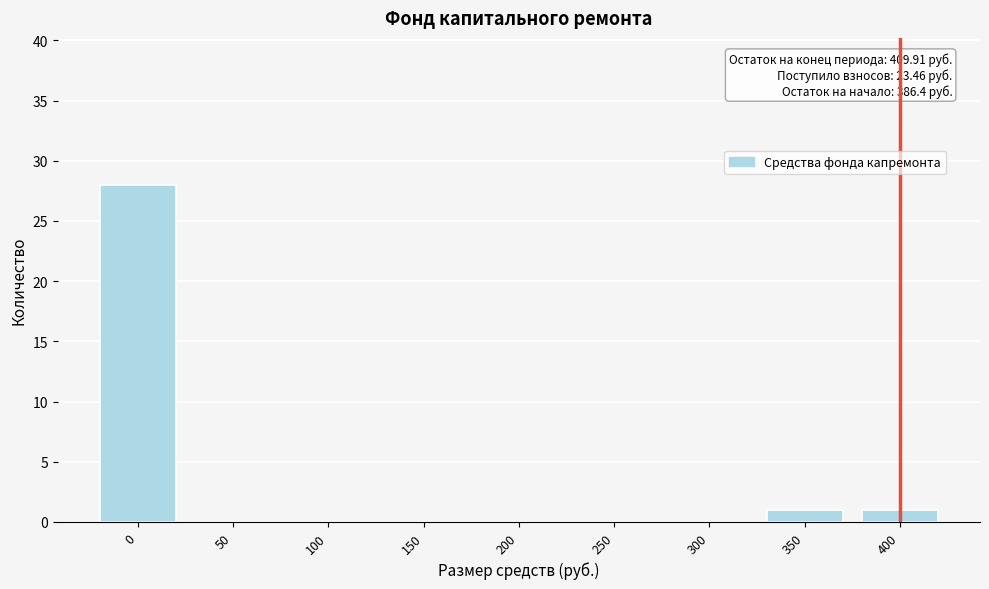

Reading left to right, transcribe all the data shown in this chart.

0=28	50=0	100=0	150=0	200=0	250=0	300=0	350=1	400=1